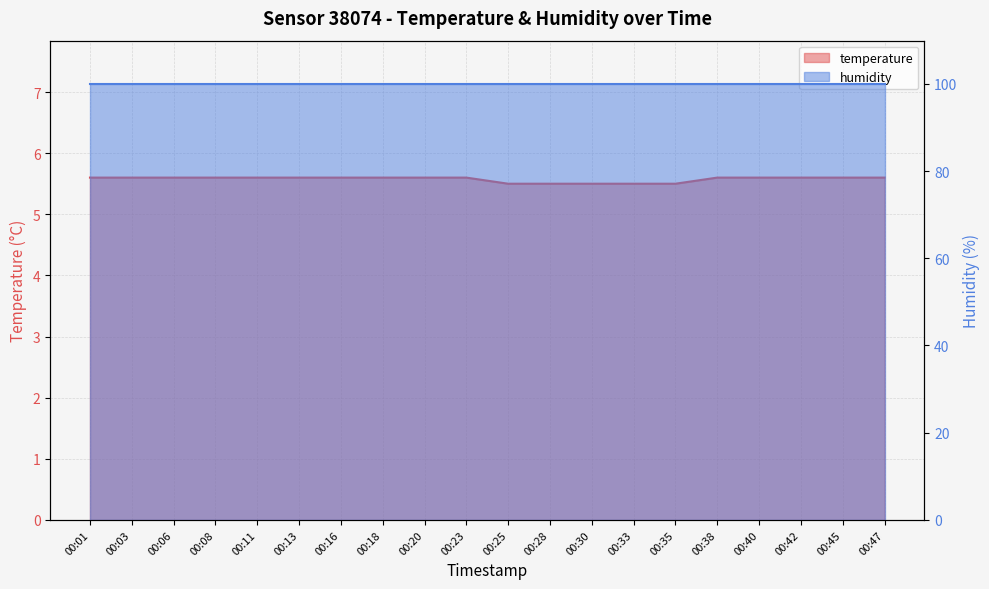

What is the minimum value shown in the chart?

5.5